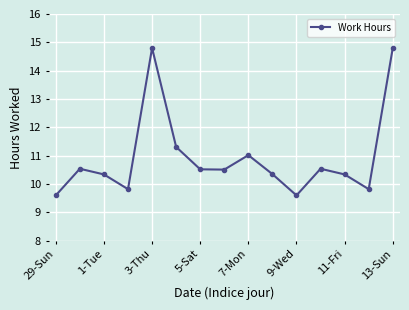

How many points are higher than both their immediate neighbors (excluding endpoints)?

4